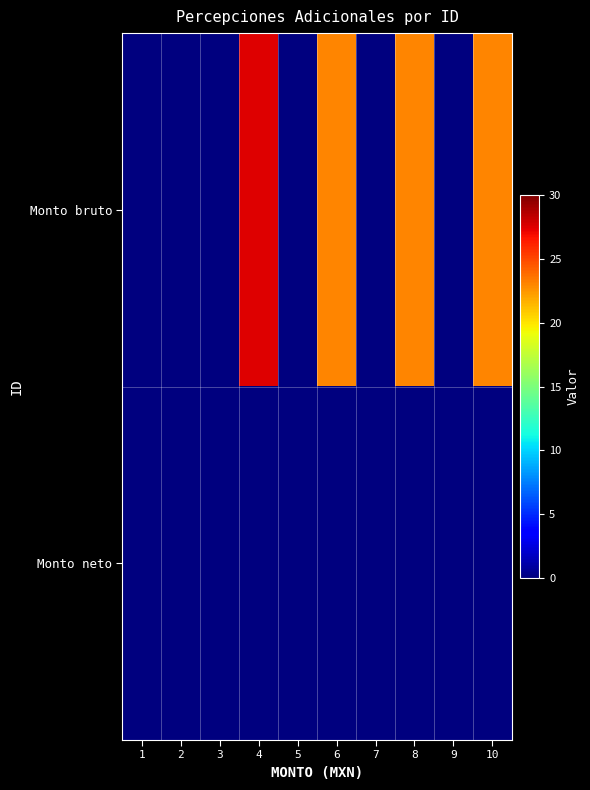

Reading left to right, what are all the values shown in this chart?

Monto bruto: 1=0.0	2=0.0	3=0.0	4=27.5	5=0.0	6=23.0	7=0.0	8=23.0	9=0.0	10=23.0
Monto neto: 1=0.0	2=0.0	3=0.0	4=0.0	5=0.0	6=0.0	7=0.0	8=0.0	9=0.0	10=0.0